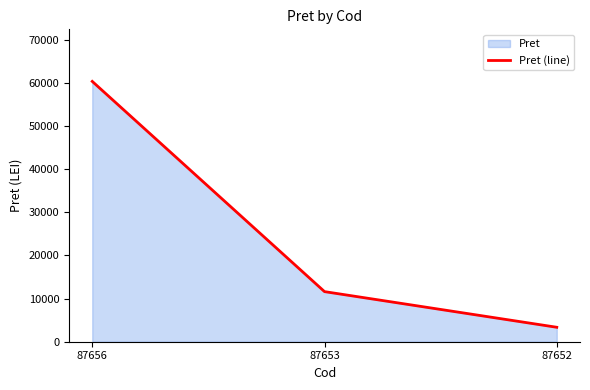

What is the value of the 1st point from the left?

60380.0